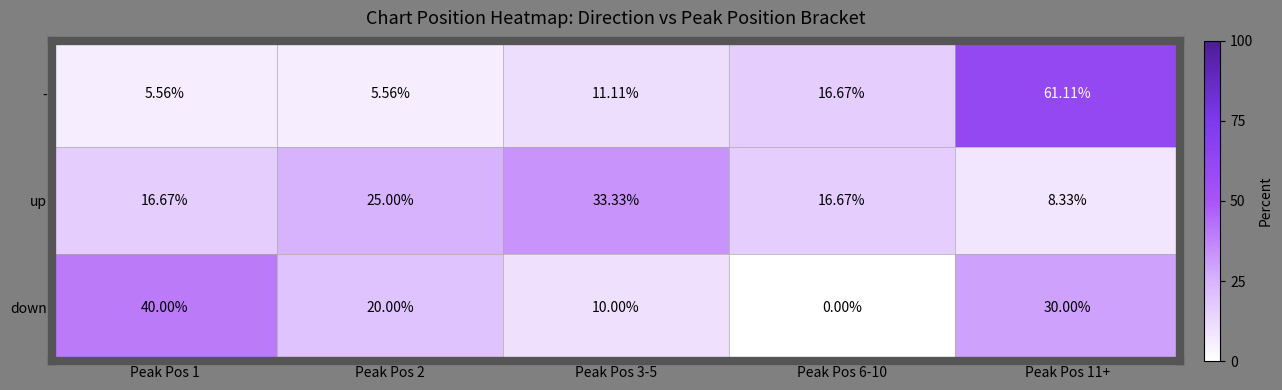

Rank the series by their maximum value, from lowest to highest.

up, down, -